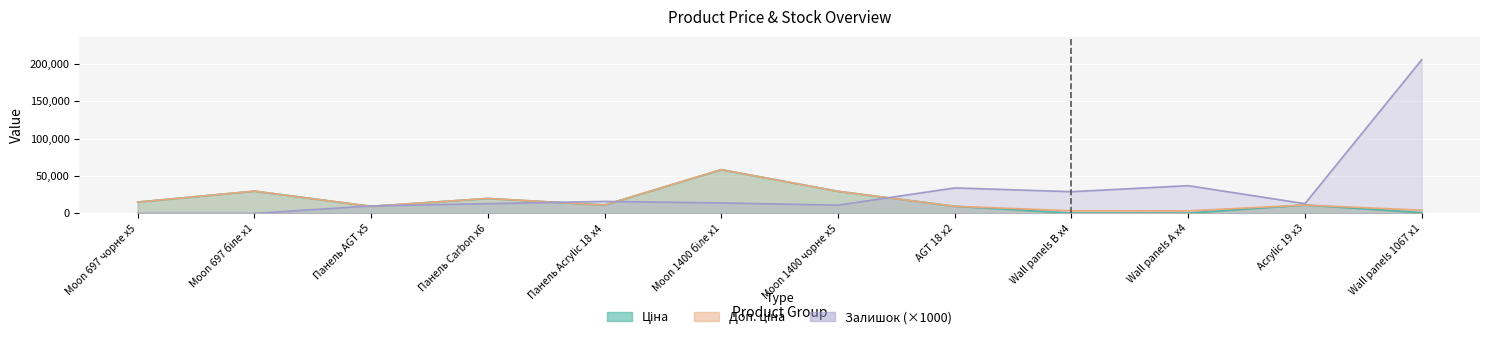

What are all the series names shown in the legend?

Ціна, Доп. ціна, Залишок